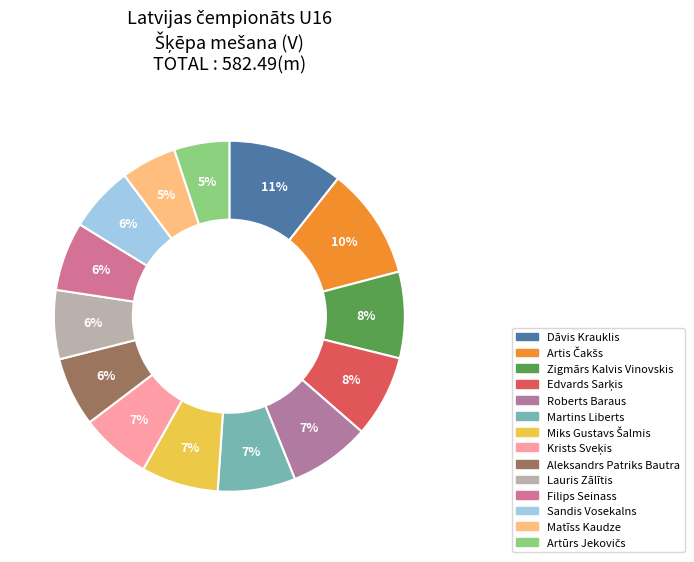

How many slices are in this pie chart?

14